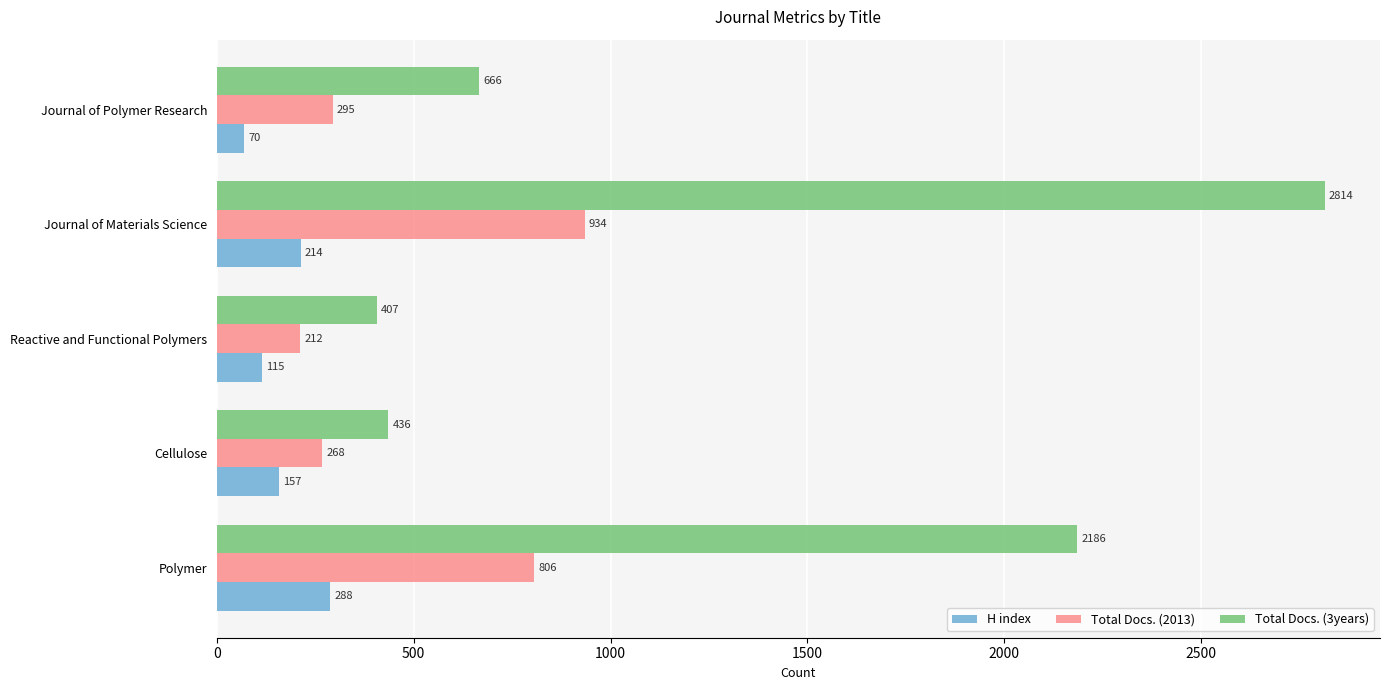

Rank the series by their average value, from lowest to highest.

H index, Total Docs. (2013), Total Docs. (3years)